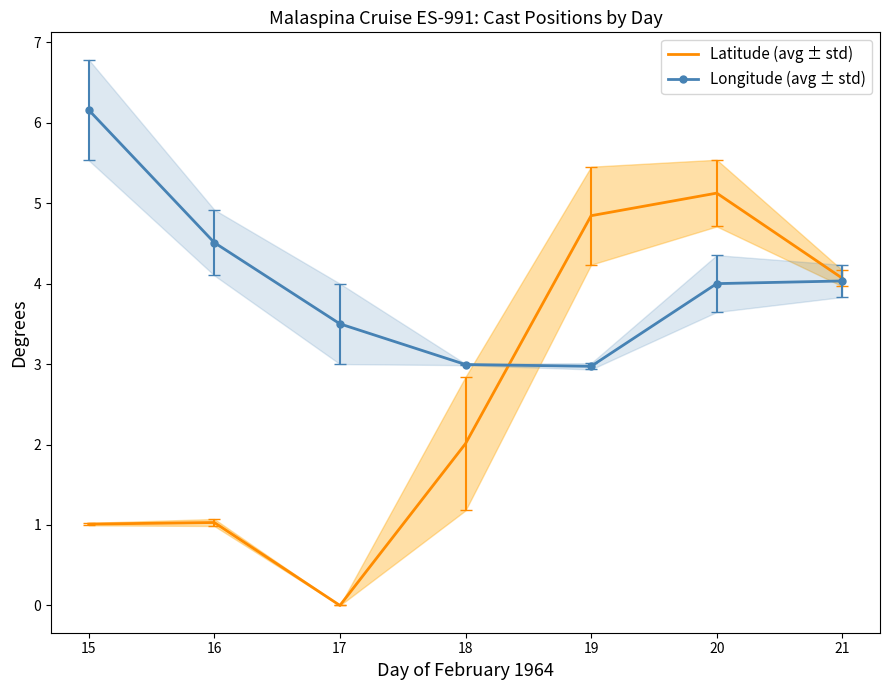

List the series in order of their overall mean, lowest first.

Latitude (avg ± std), Longitude (avg ± std)